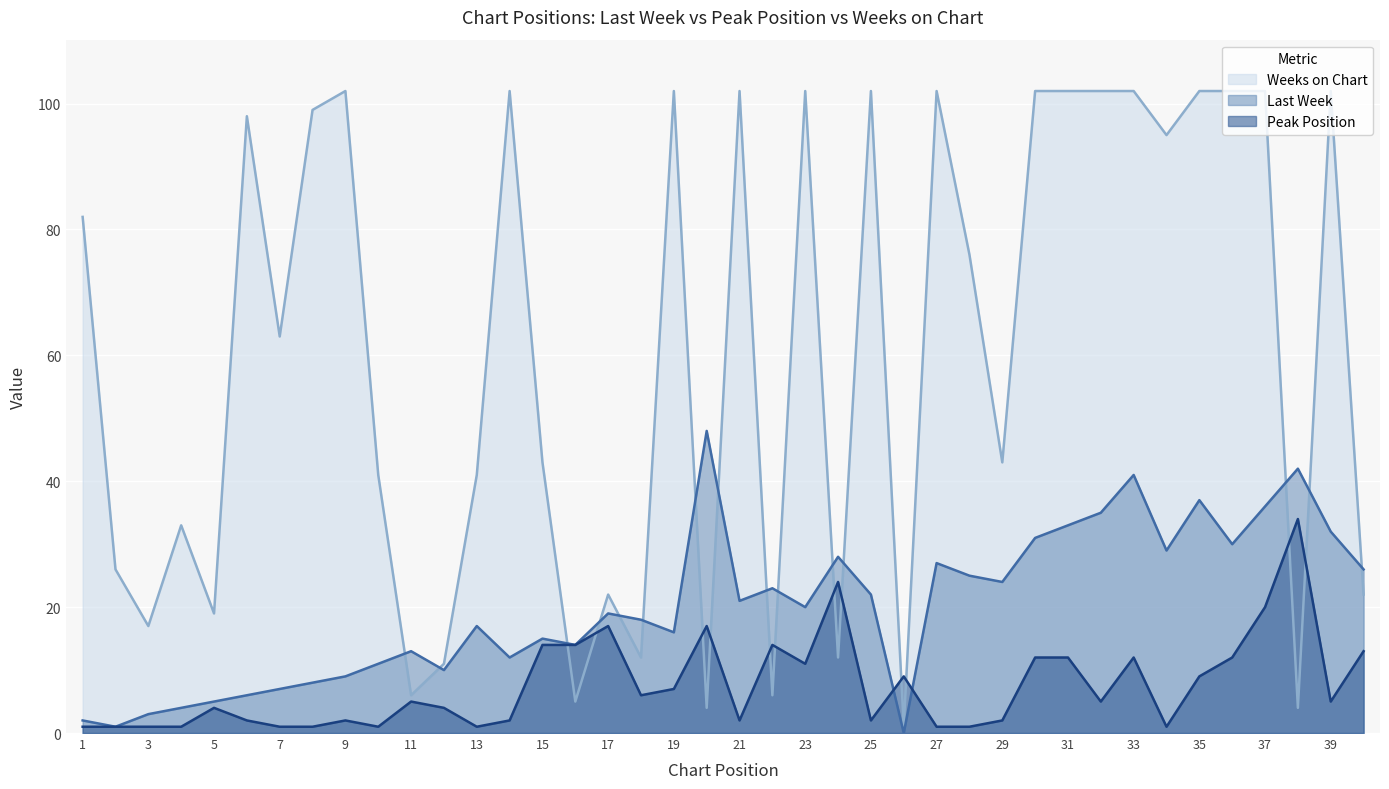

Rank the series by their average value, from highest to lowest.

Weeks on Chart, Last Week, Peak Position